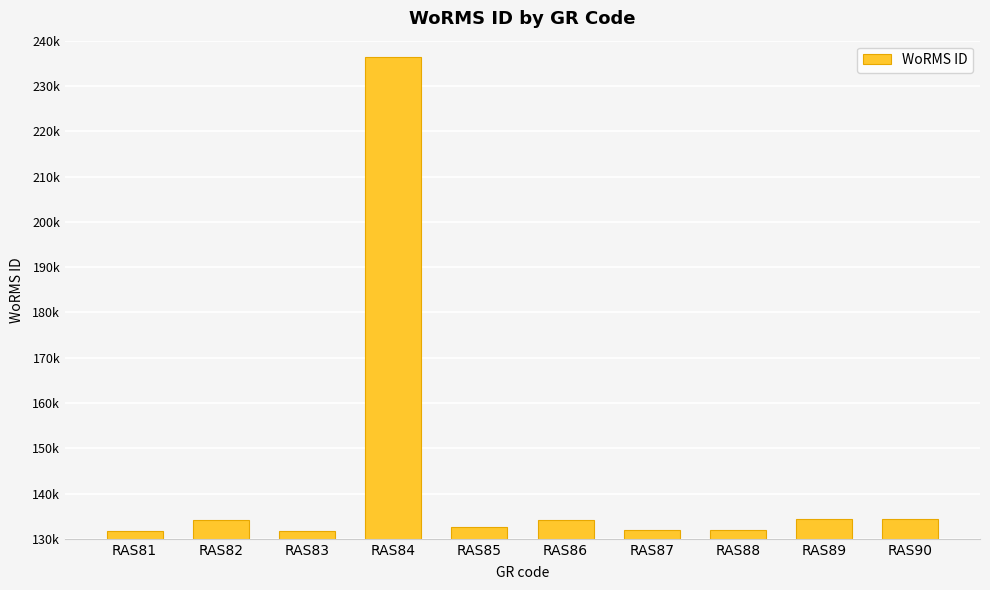

What is the sum of the values at RAS90 and RAS87?

266357